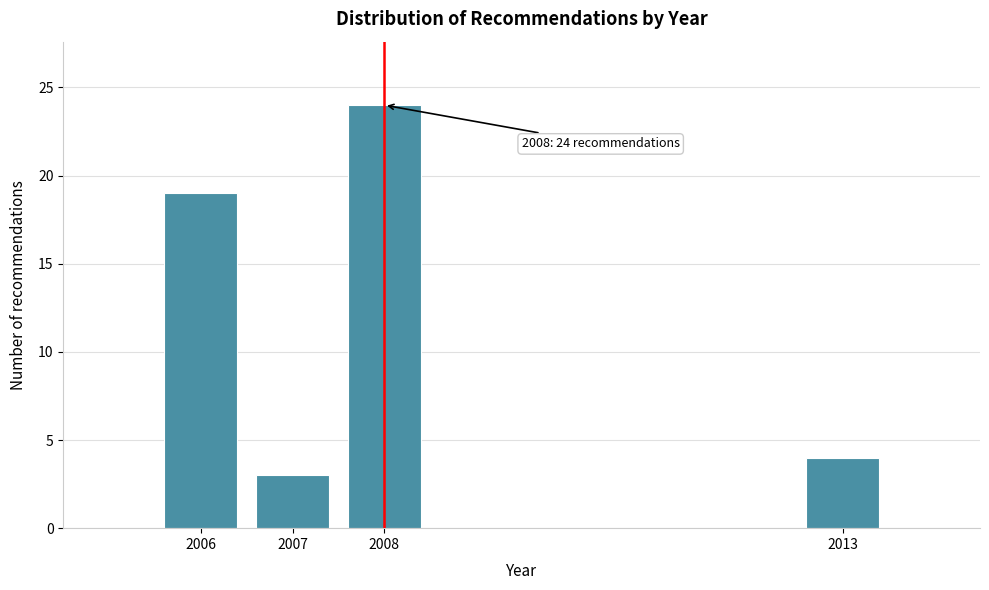

Reading left to right, transcribe all the data shown in this chart.

19	3	24	4